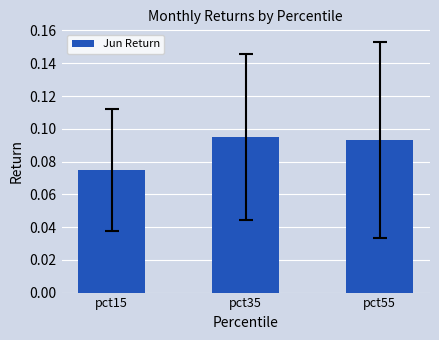

Count the values in the range 0 to 1.

3